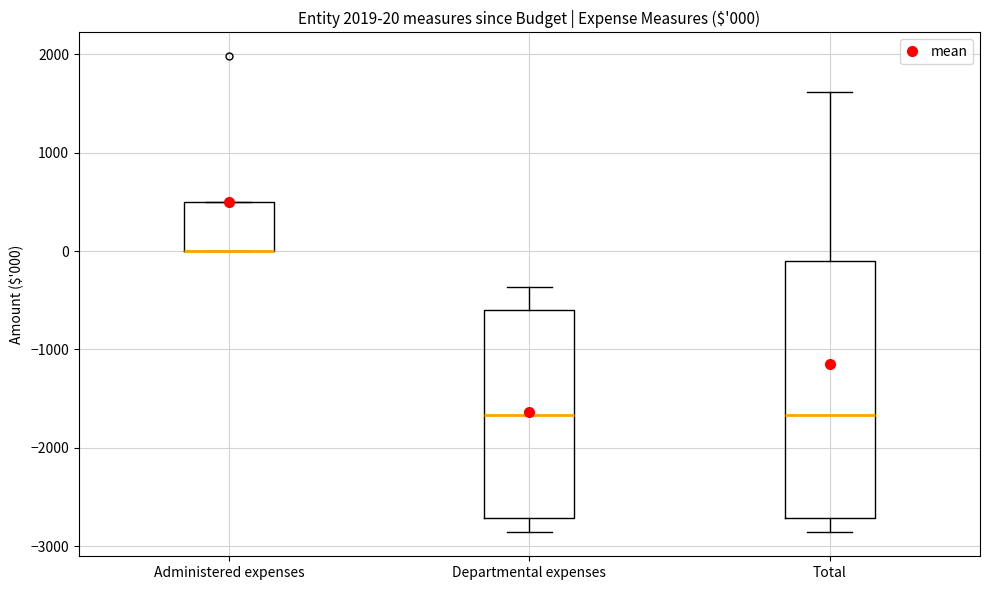

Comparing the boxes themselves (not the whiskers), which one is the tallest?

Total